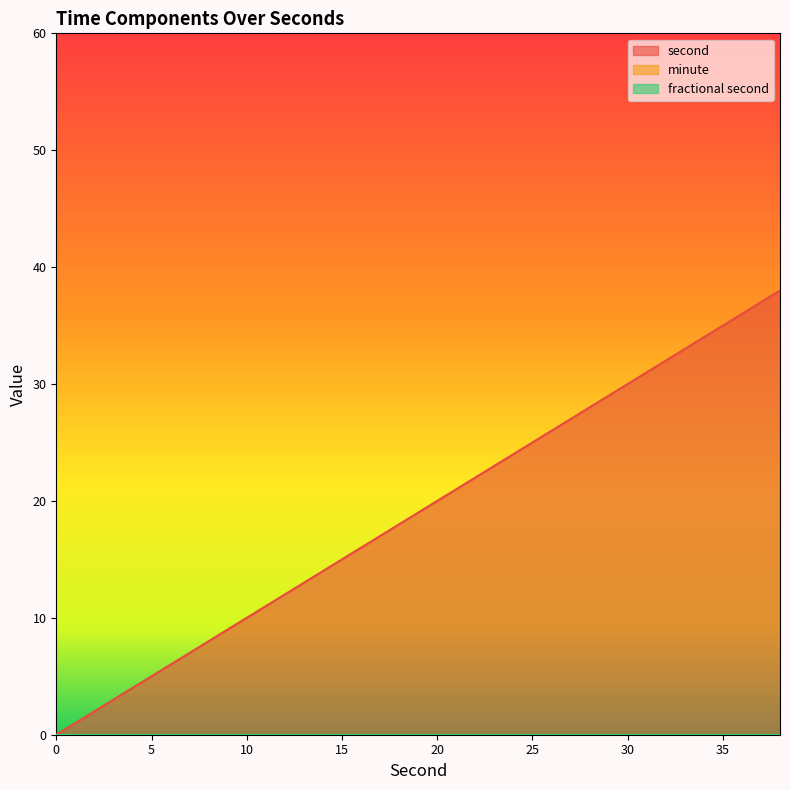

At 24, list the series in order from smallest to largest.

minute, fractional second, second